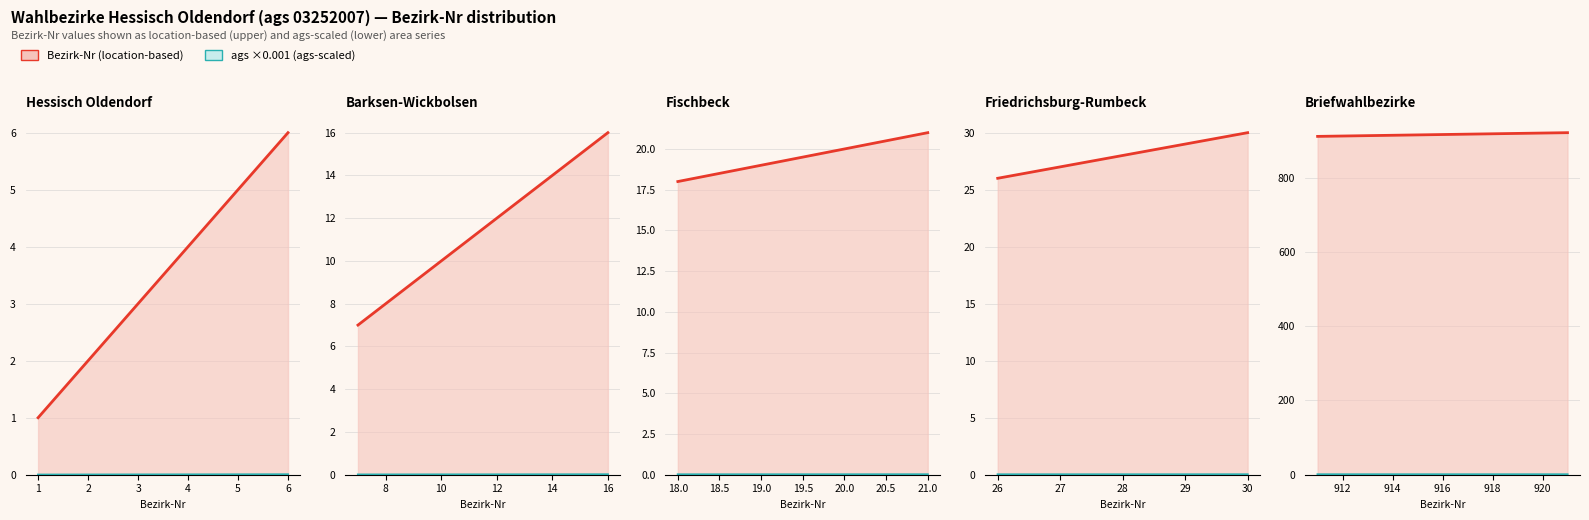

What is the average value of the Bezirk-Nr (location-based) series?

916.6